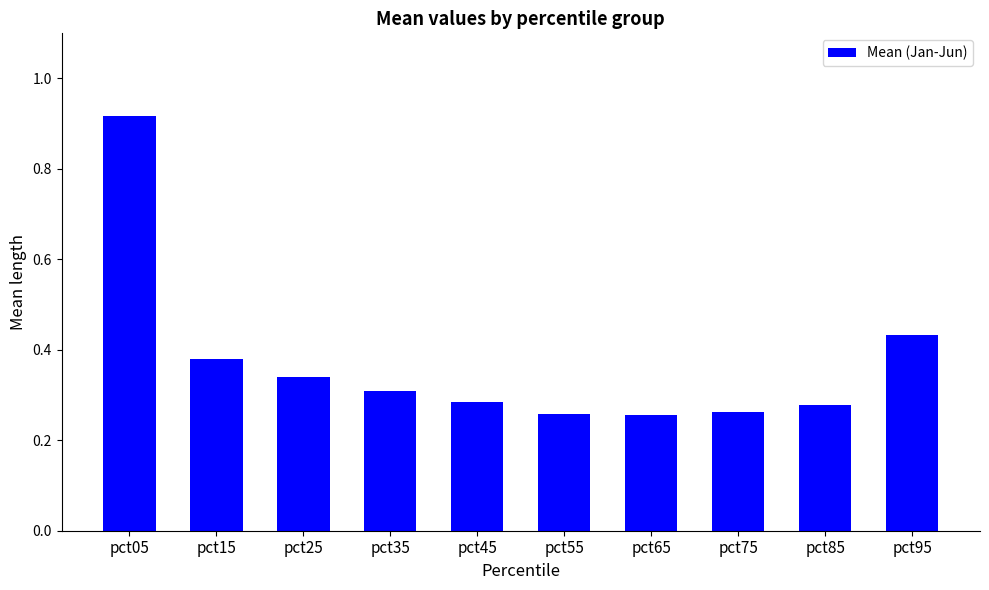

The value at pct65 is 0.1. True or false?

False